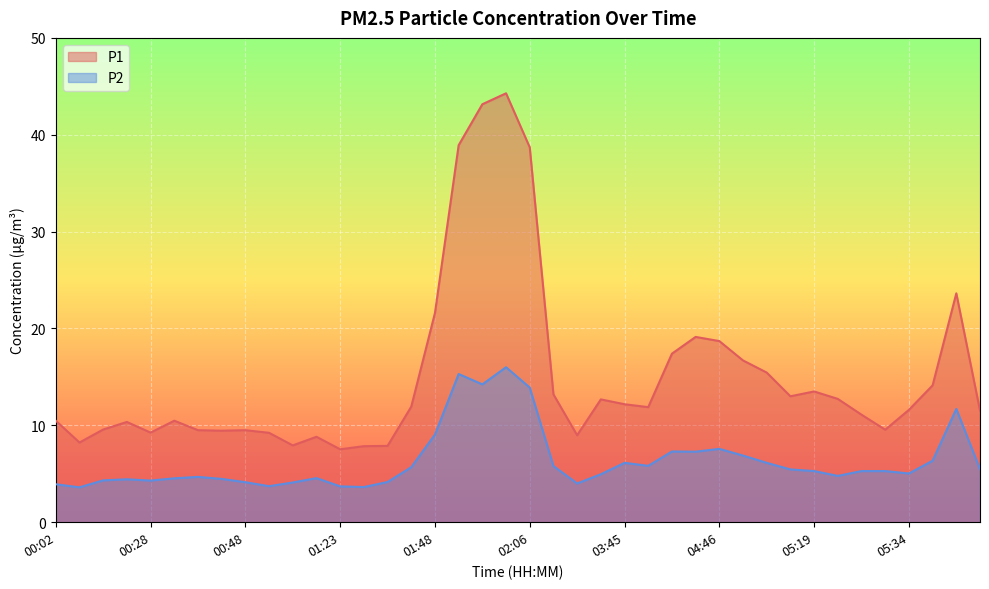

Which series changed the most between 04:52 and 04:55?

P1